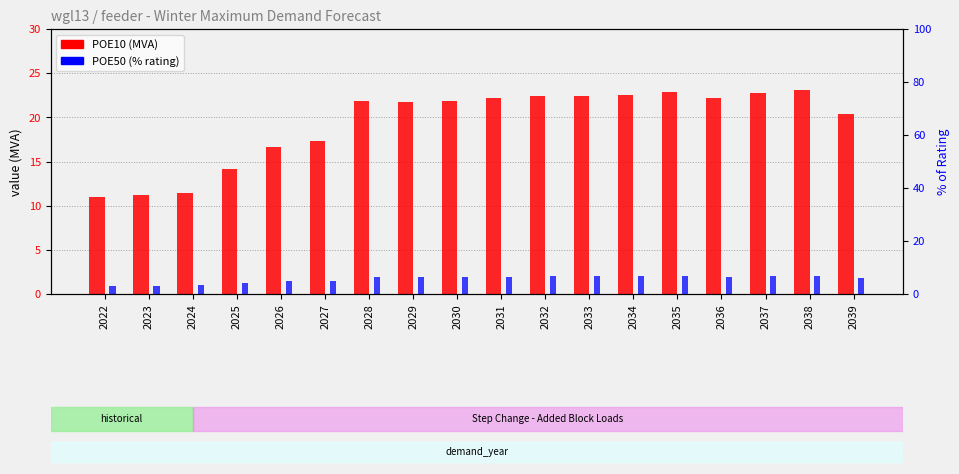

How many data points in POE10 (MVA) are above 21?

11